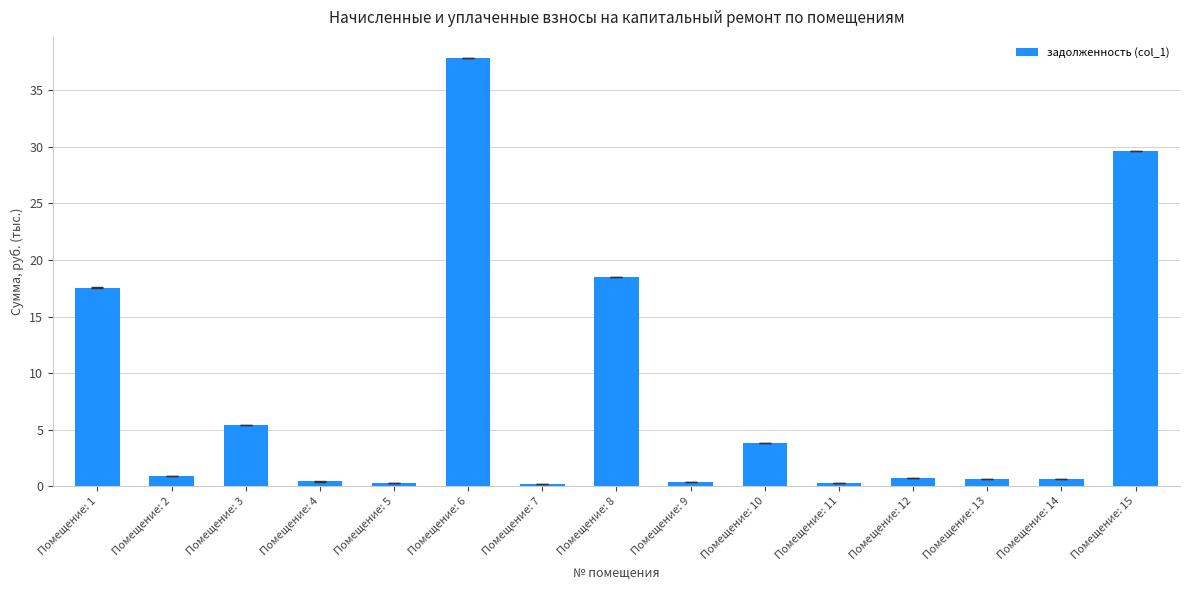

How many bars are there in total?

15